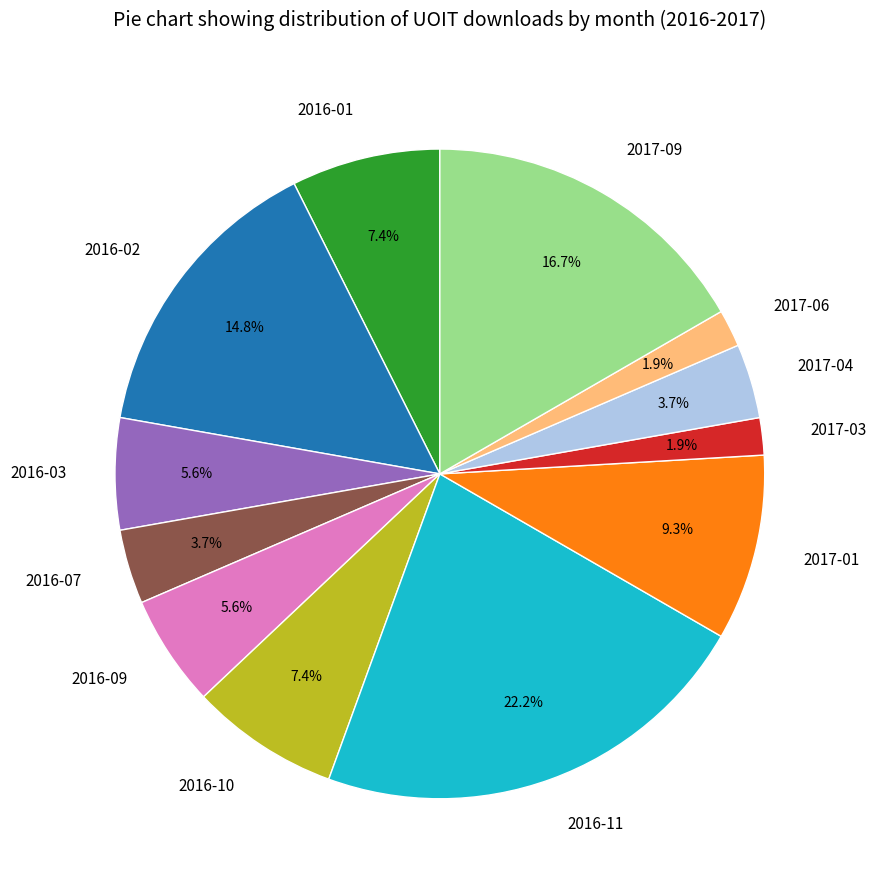

What percentage is NOT represented by 2017-09?

83.3%